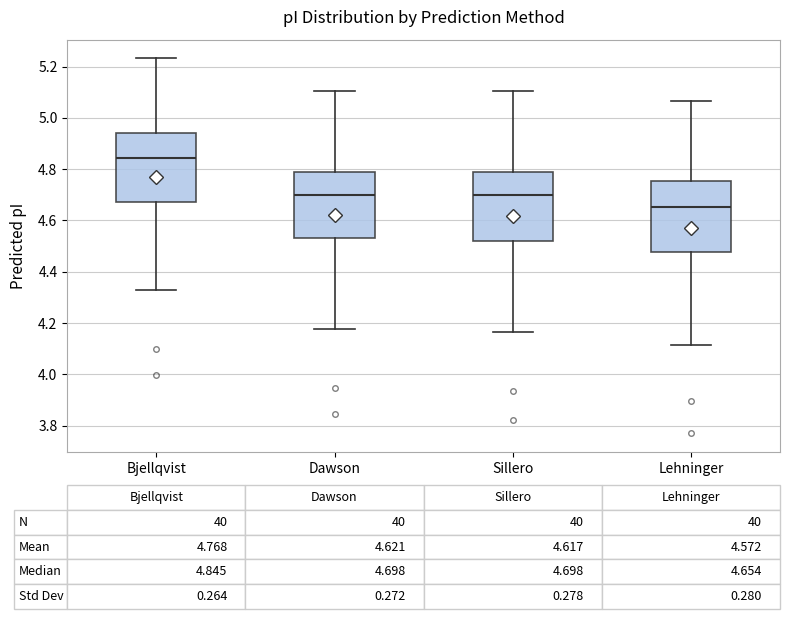

Which box's median line is the lowest?

Lehninger